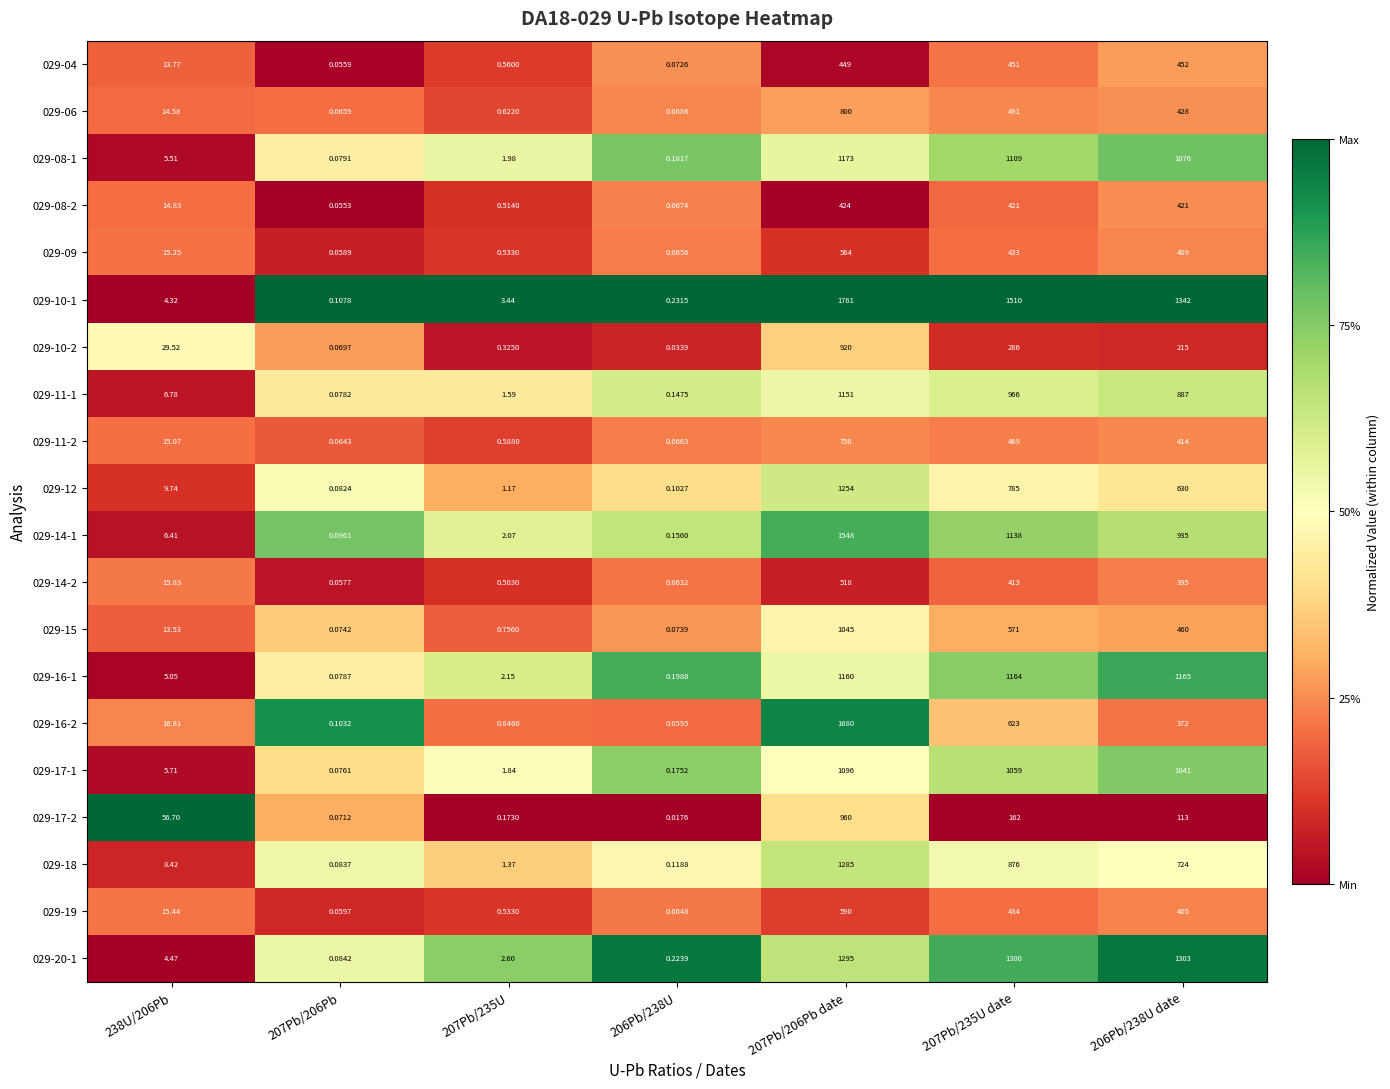

Which series has the largest range (max minus min)?

029-10-1